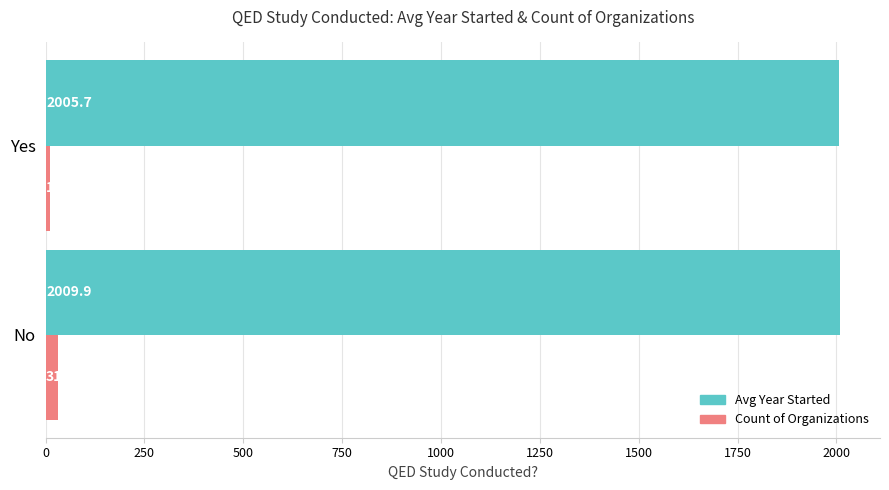

What is the sum of all Avg Year Started values?

4015.6